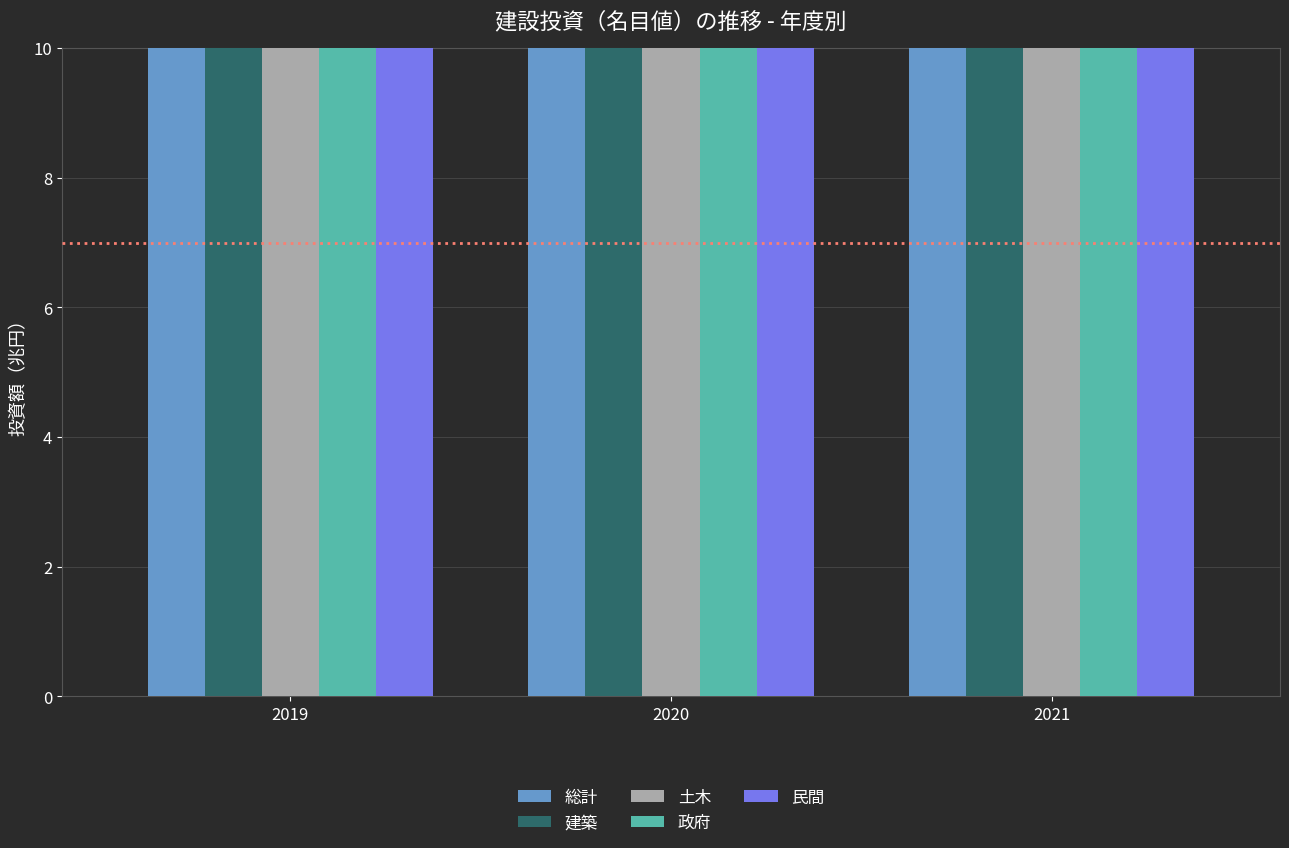

Which label corresponds to the largest value in the chart?

2021